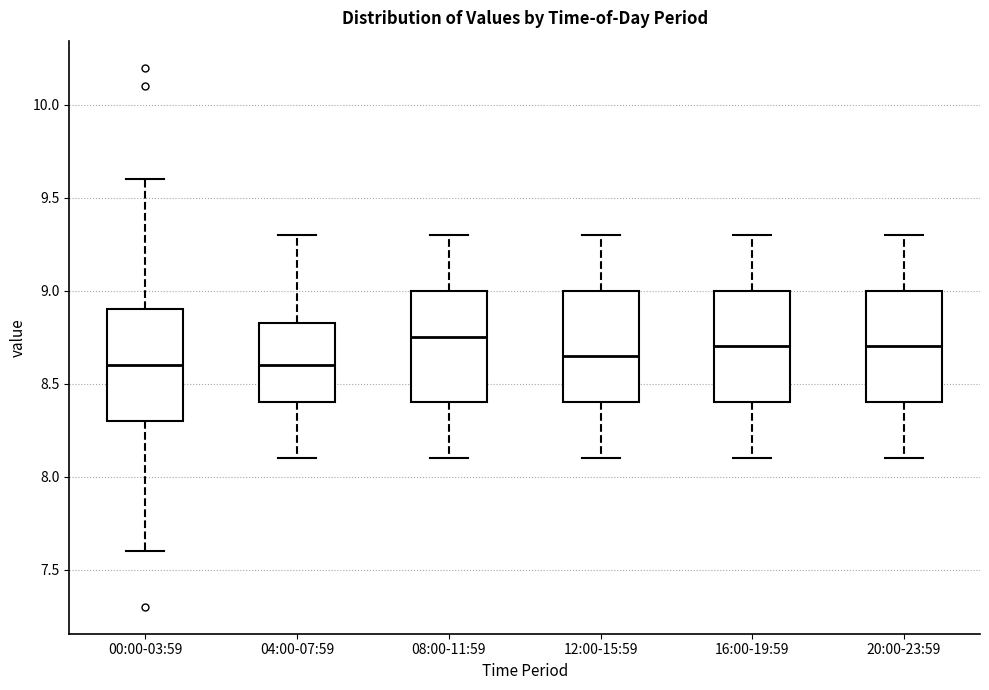

Reading left to right, read every box against the y-axis: the position of its median line, the range the box covers, and the ends of its whiskers. The values are not printed on the chart, so give them approximately, as read against the axis.

00:00-03:59: median 8.60, box 8.30 to 8.90, whiskers 7.60 to 9.60
04:00-07:59: median 8.60, box 8.40 to 8.85, whiskers 8.10 to 9.30
08:00-11:59: median 8.75, box 8.40 to 9.00, whiskers 8.10 to 9.30
12:00-15:59: median 8.65, box 8.40 to 9.00, whiskers 8.10 to 9.30
16:00-19:59: median 8.70, box 8.40 to 9.00, whiskers 8.10 to 9.30
20:00-23:59: median 8.70, box 8.40 to 9.00, whiskers 8.10 to 9.30